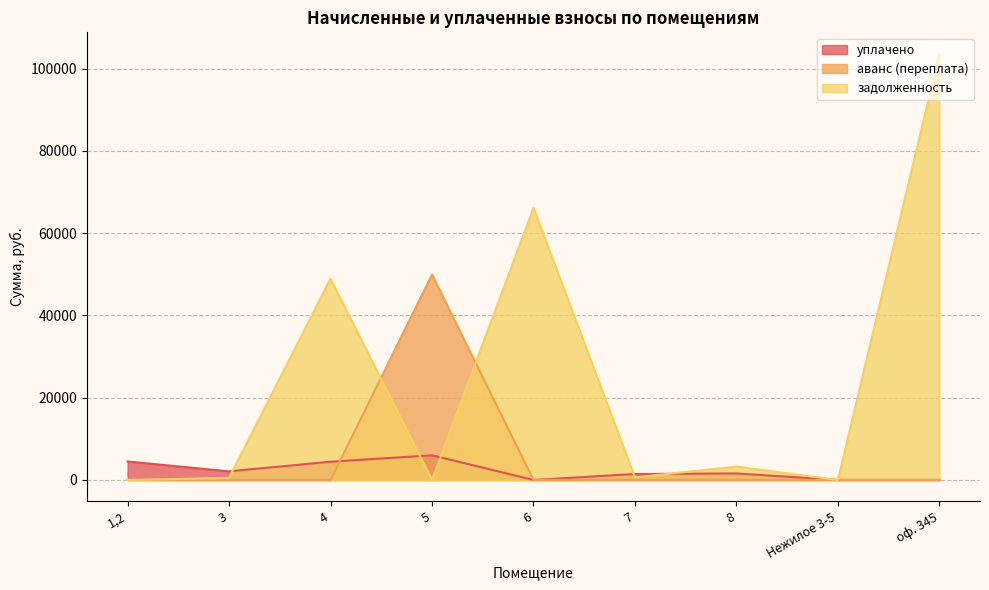

How many times do уплачено and задолженность cross each other?

5